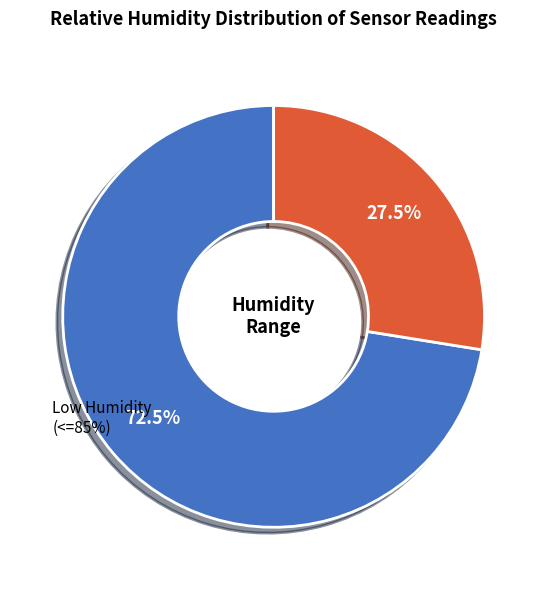

The BME280_temperature slice represents 1% of the pie. True or false?

False